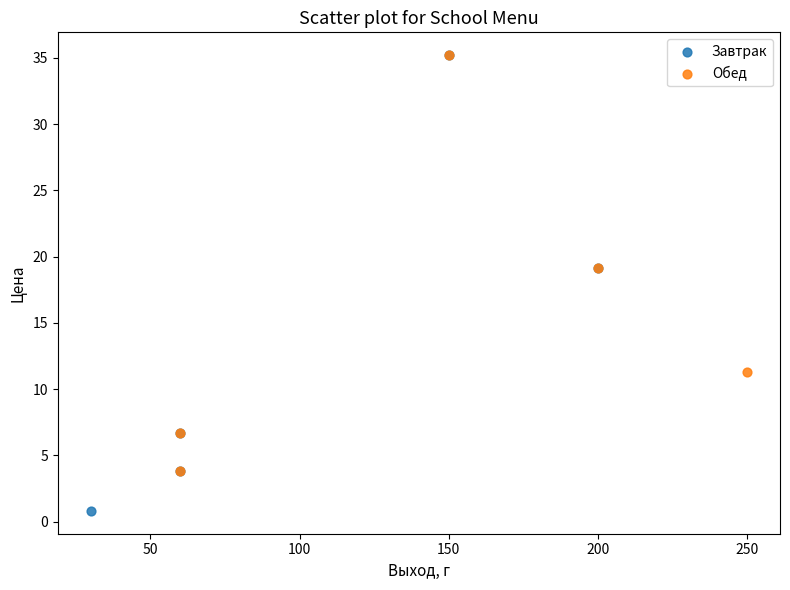

Which series has the largest Y range (max minus min)?

Завтрак